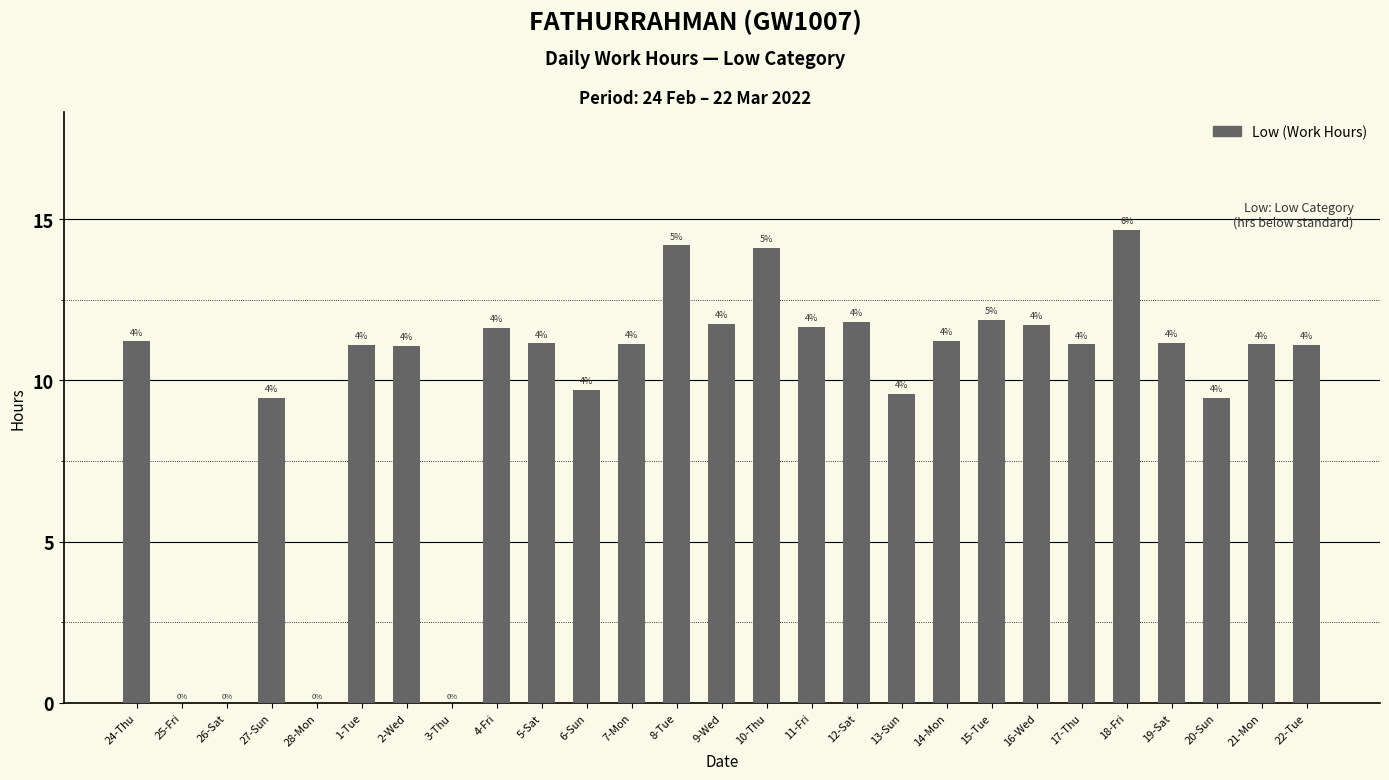

Does the chart contain stacked bars?

No